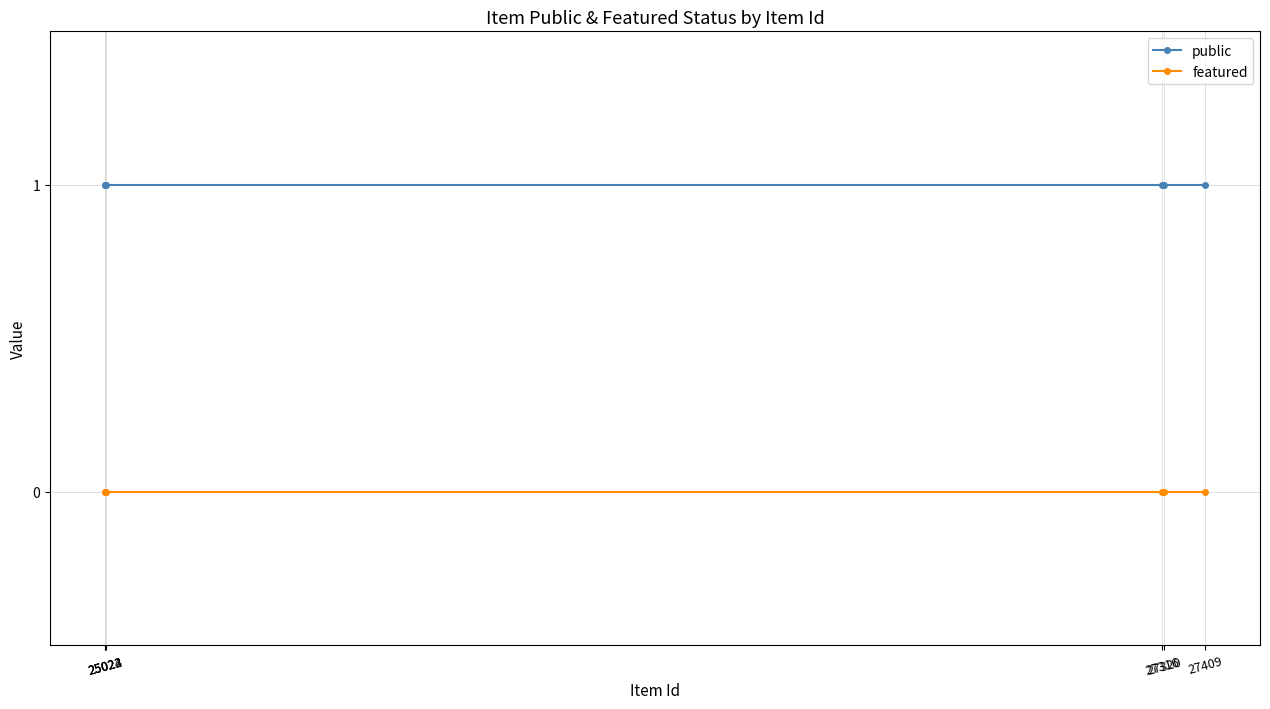

How many data points does each series have?

6